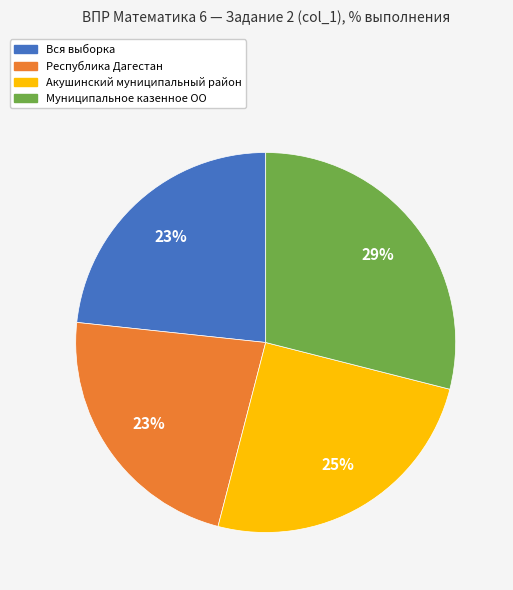

Which has a higher value, Муниципальное казенное ОО or Республика Дагестан?

Муниципальное казенное ОО